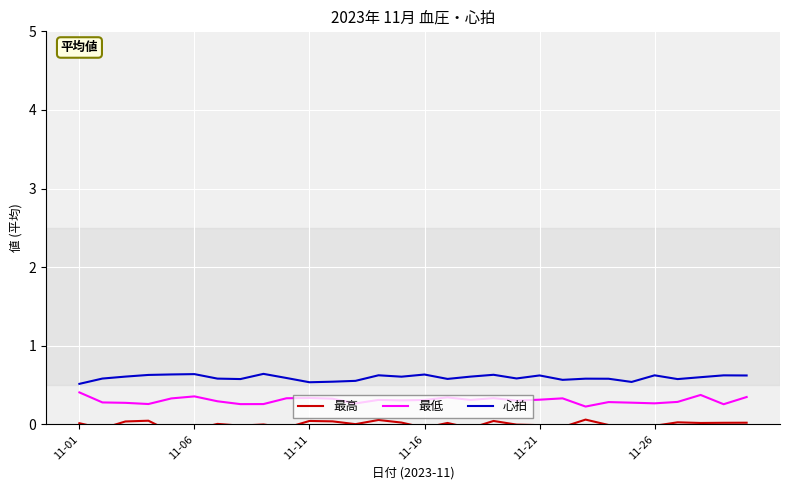

True or false: 最高 and 最低 intersect in this chart.

False